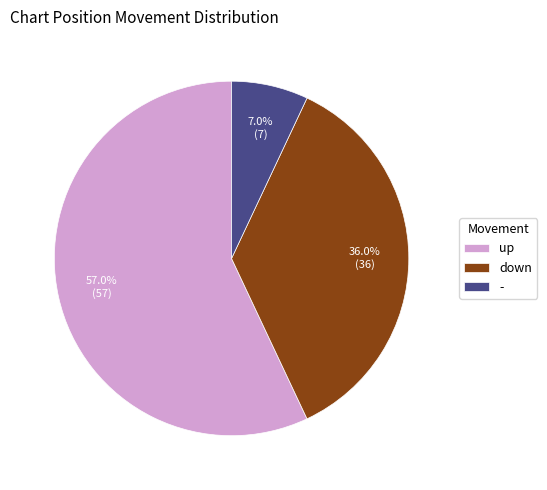

How many segments does this pie chart have?

3